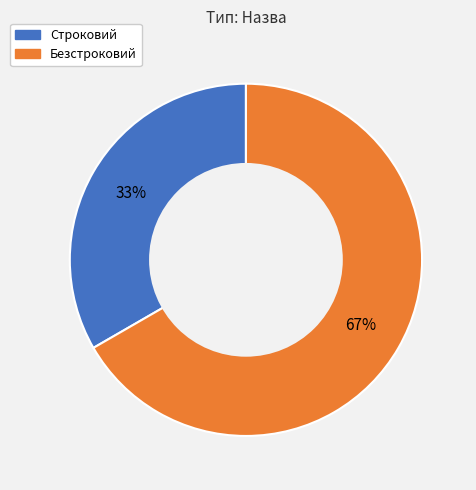

To the nearest percent, what is the average slice percentage?

50%